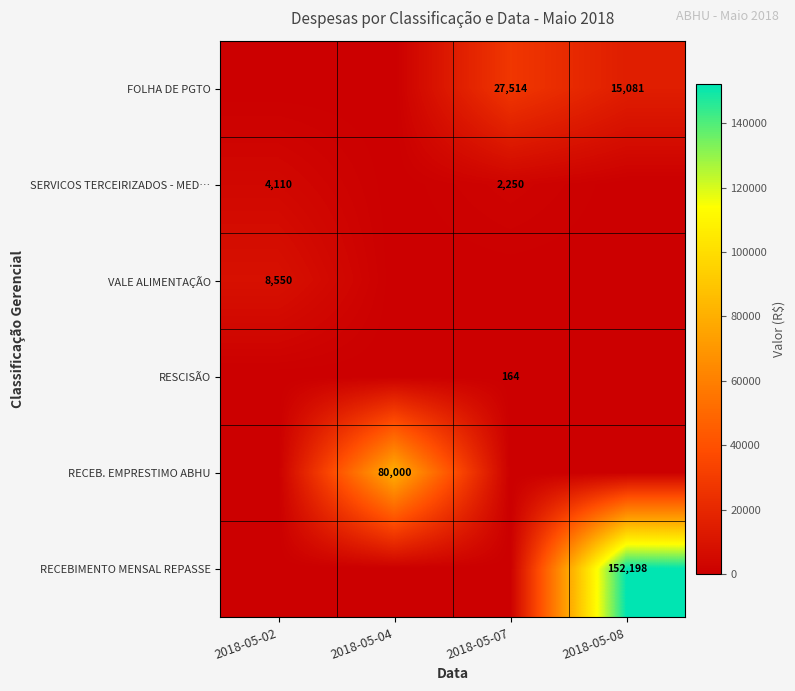

Count the VALE ALIMENTAÇÃO values in the range 0 to 8550.

4